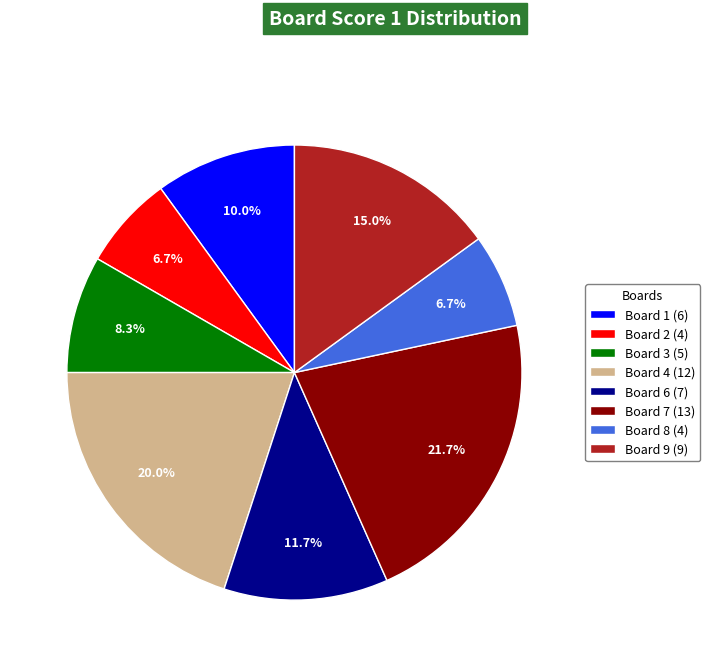

Is the sum of Board 1 (6) and Board 6 (7) greater than half?

No